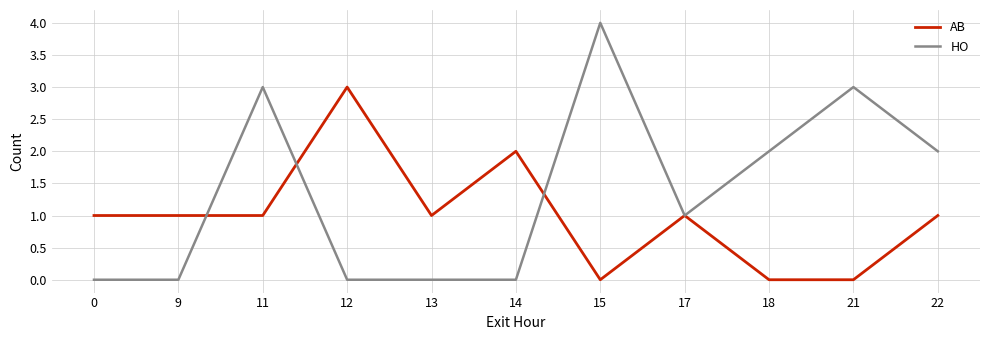

Rank the series by their average value, from lowest to highest.

AB, HO